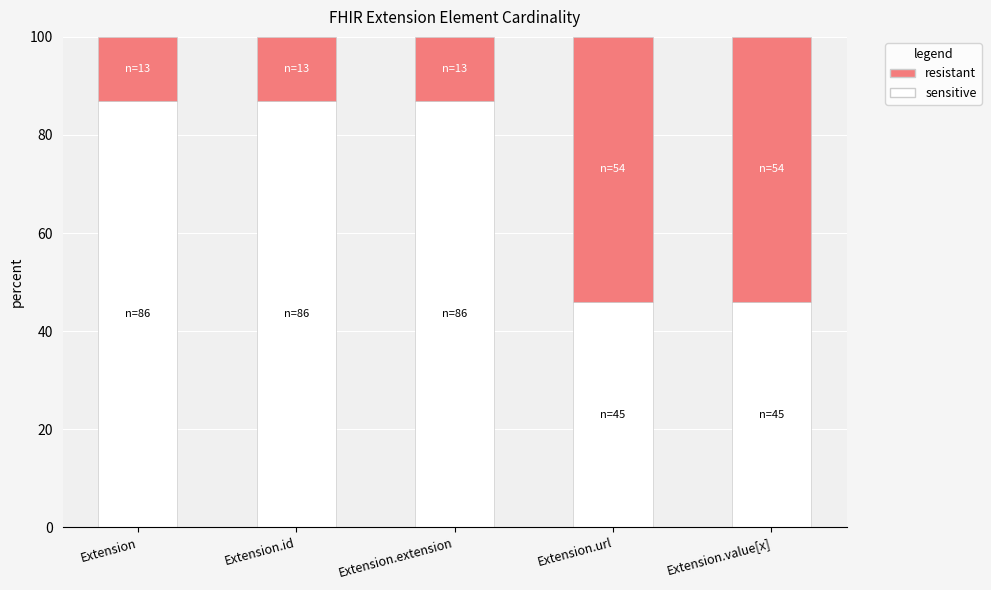

What is the total value across all series at Extension.value[x]?

100.0